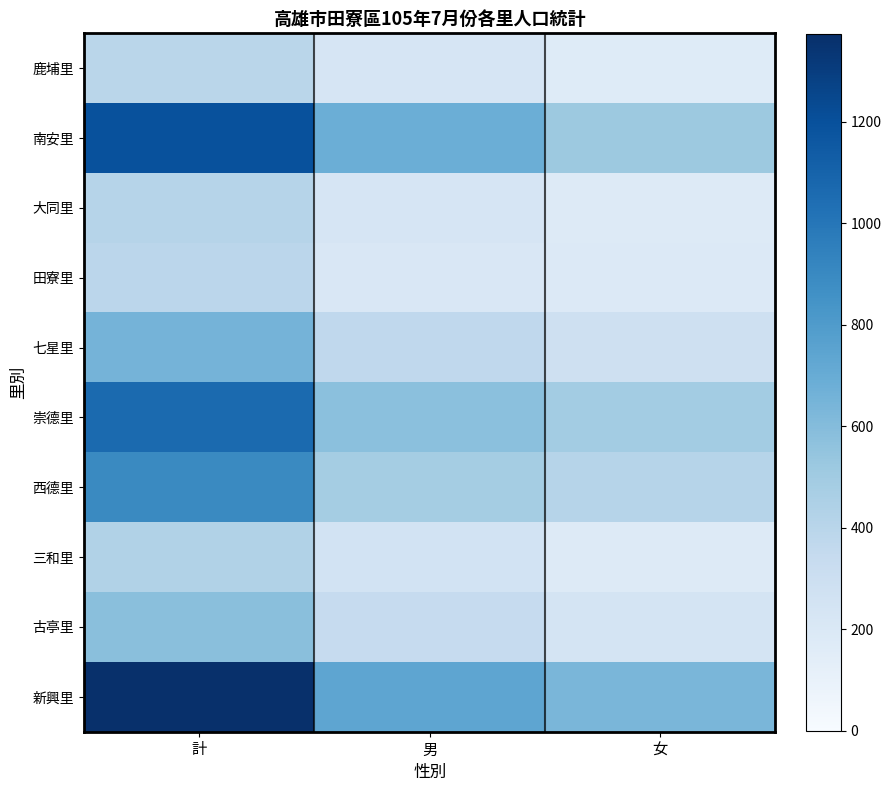

List the series in order of their peak value, lowest first.

田寮里, 鹿埔里, 大同里, 三和里, 古亭里, 七星里, 西德里, 崇德里, 南安里, 新興里